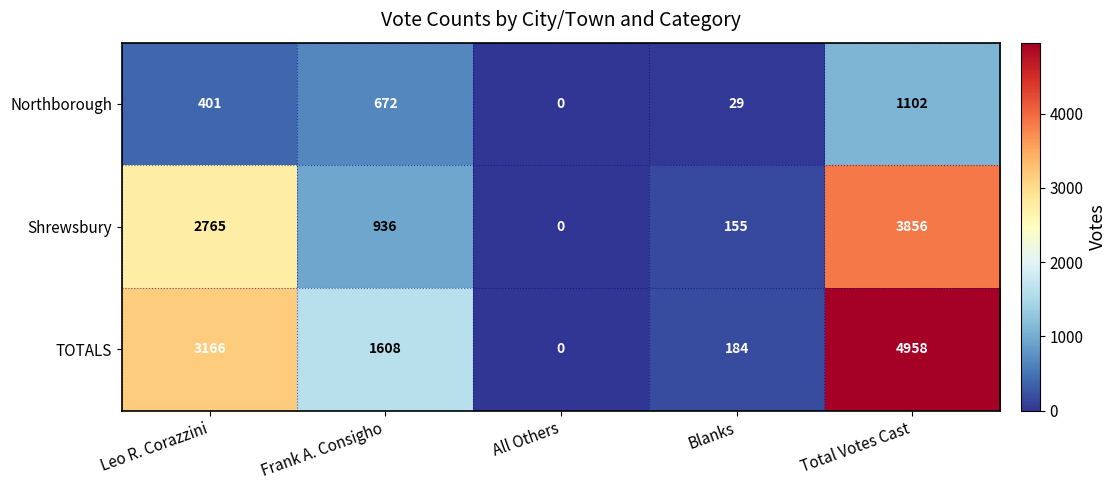

Which series has the widest spread of values?

TOTALS